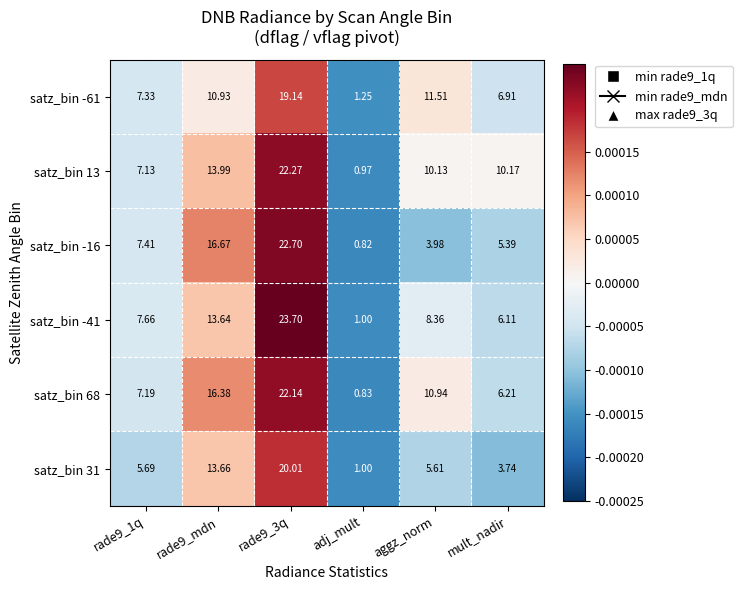

How many distinct data groups are displayed?

6